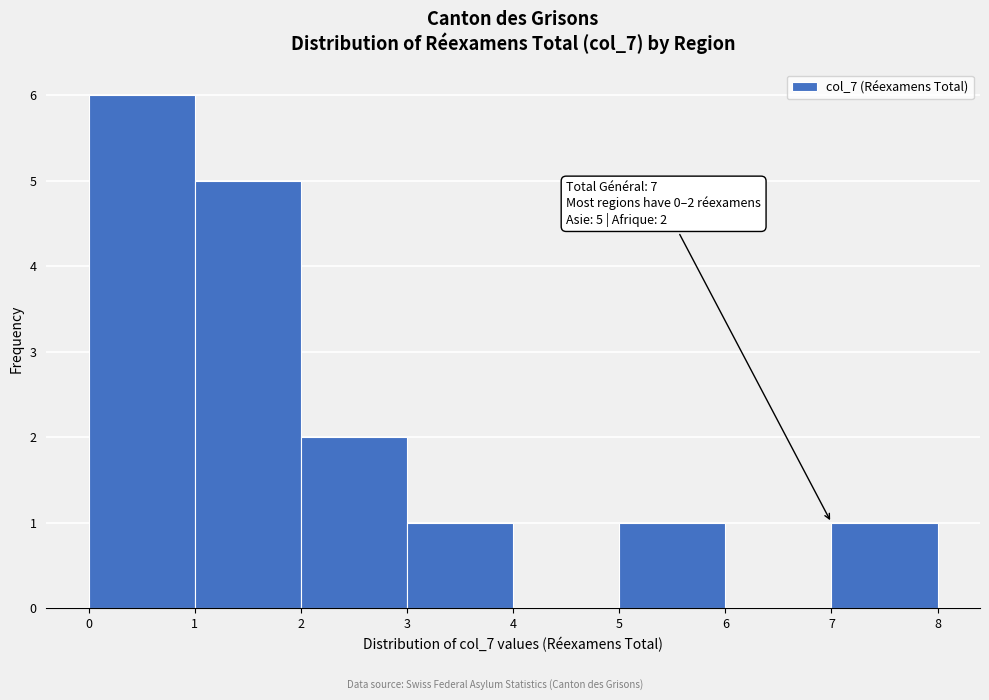

Over which range of the x-axis is the bar tallest?

0 to 1